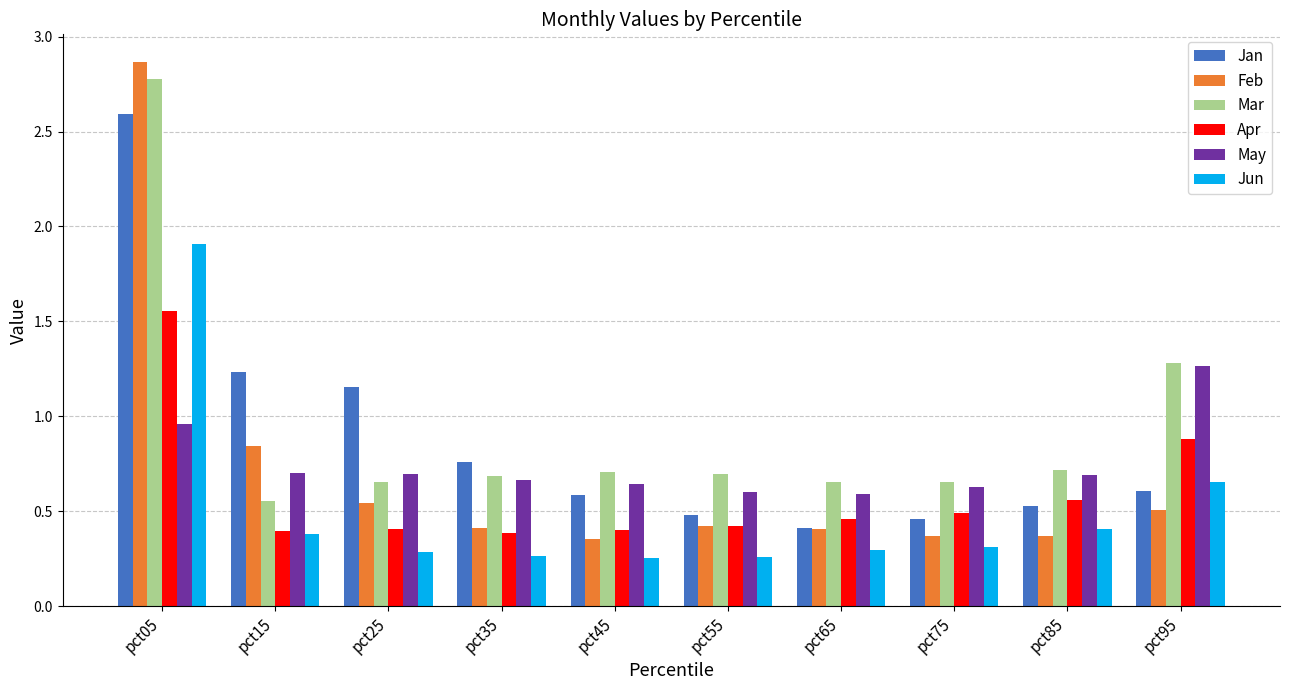

The Jun series shows 0.4 at pct45. True or false?

False